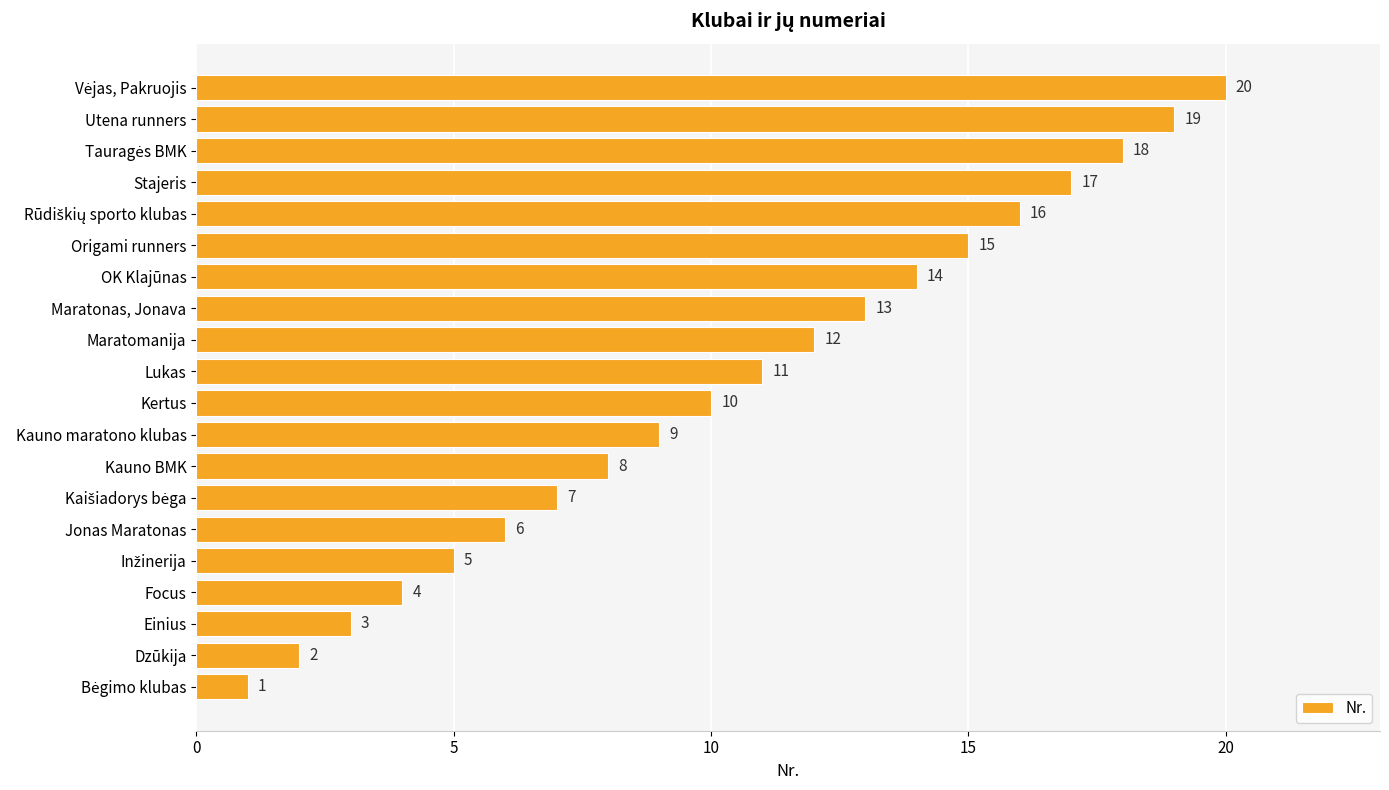

What is the sum of the values at Einius and Kertus?

13